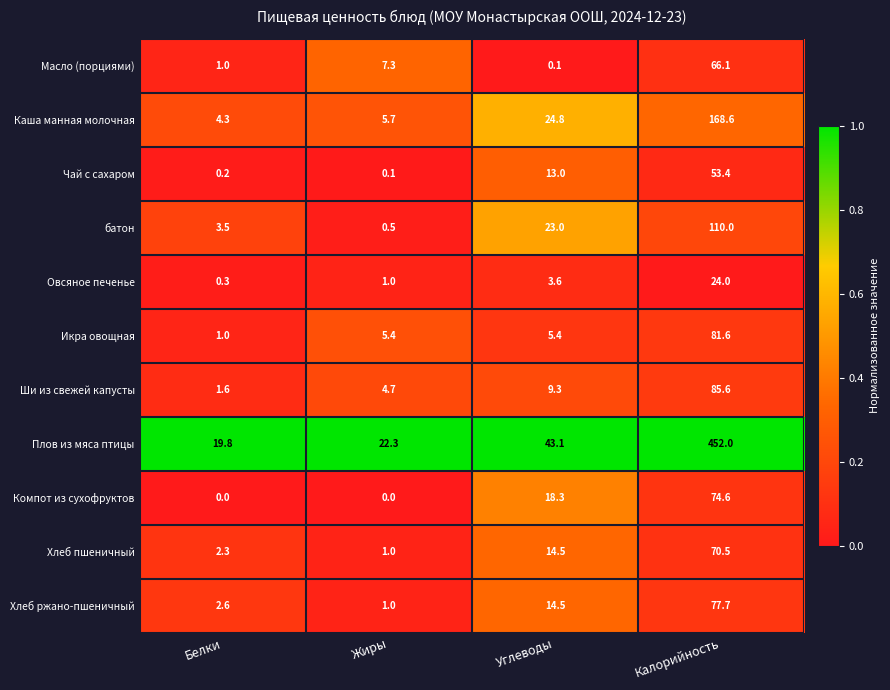

What is the difference between the Плов из мяса птицы values at Белки and Калорийность?

432.2